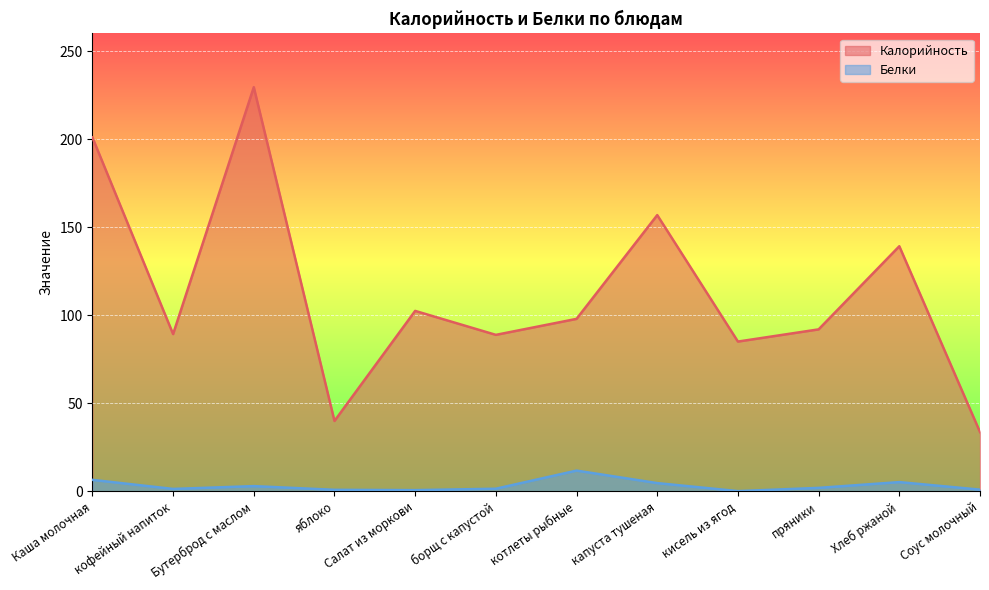

Reading left to right, list all the values displayed in this chart.

Калорийность: Каша молочная=201.0	кофейный напиток=89.3	Бутерброд с маслом=229.5	яблоко=40.0	Салат из моркови=102.5	борщ с капустой=88.9	котлеты рыбные=98.0	капуста тушеная=156.9	кисель из ягод=85.1	пряники=92.0	Хлеб ржаной=139.2	Соус молочный=33.7
Белки: Каша молочная=6.5	кофейный напиток=1.4	Бутерброд с маслом=3.0	яблоко=0.9	Салат из моркови=0.7	борщ с капустой=1.5	котлеты рыбные=11.8	капуста тушеная=4.7	кисель из ягод=0.2	пряники=2.0	Хлеб ржаной=5.3	Соус молочный=1.0